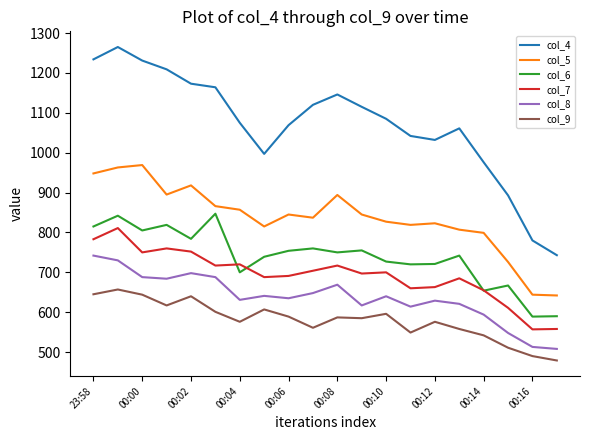

Which series has the largest range (max minus min)?

col_4